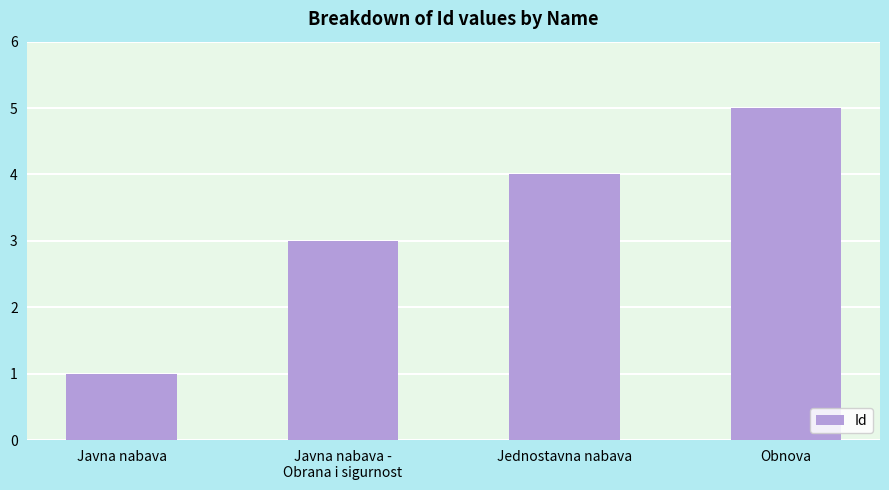

Reading left to right, list all the values displayed in this chart.

1	3	4	5